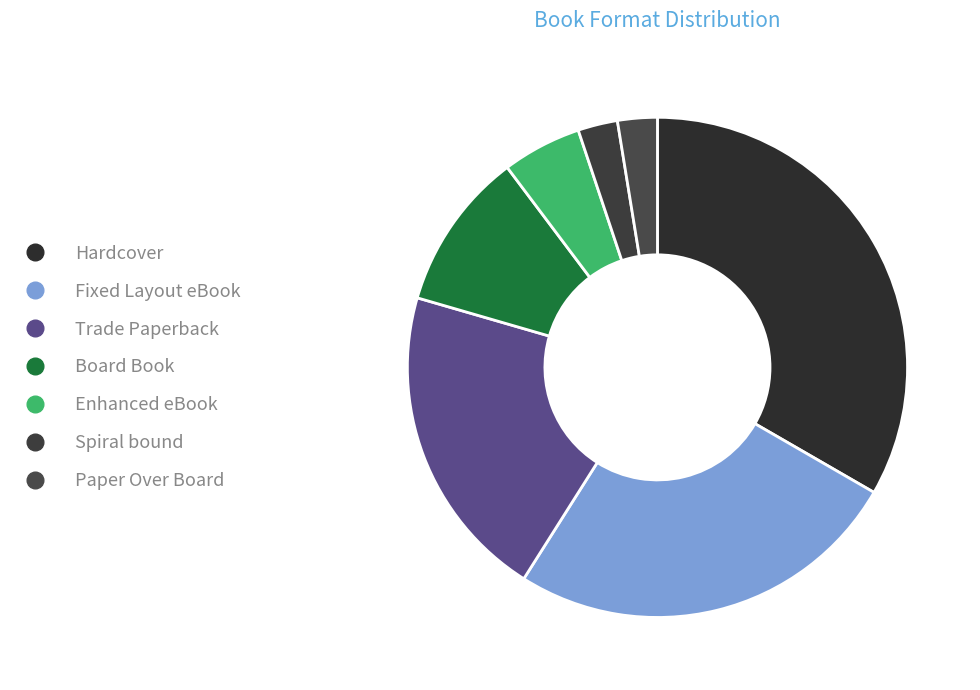

To the nearest percent, what is the difference between the largest and smallest slice percentages?

31%